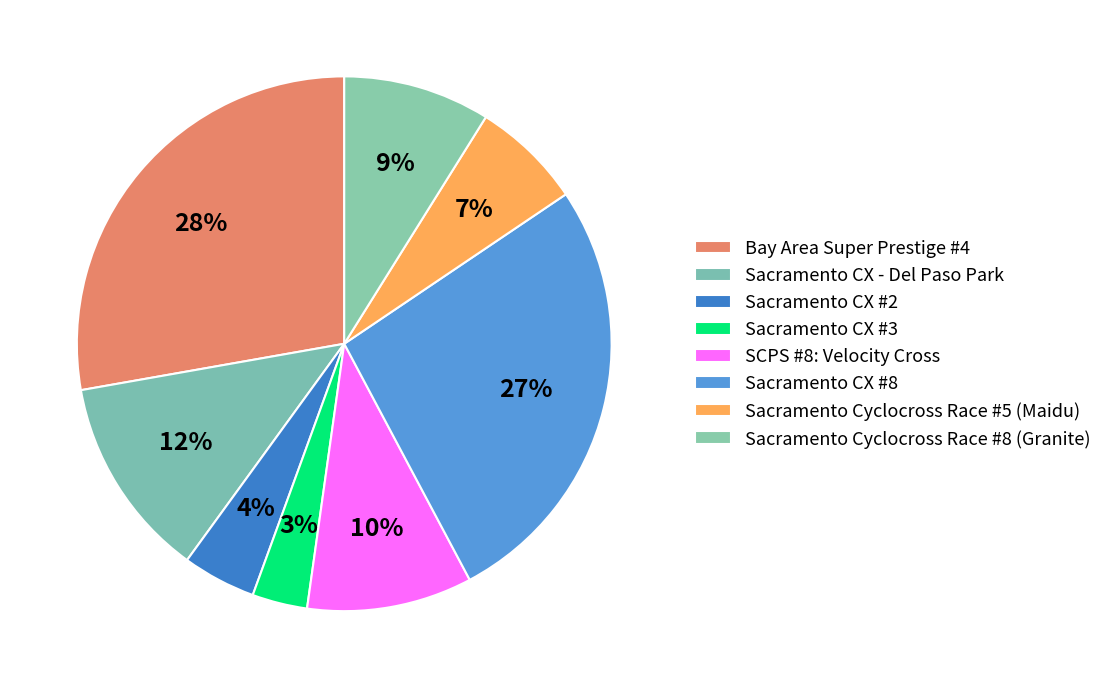

True or false: SCPS #8: Velocity Cross accounts for 5% of the total.

False